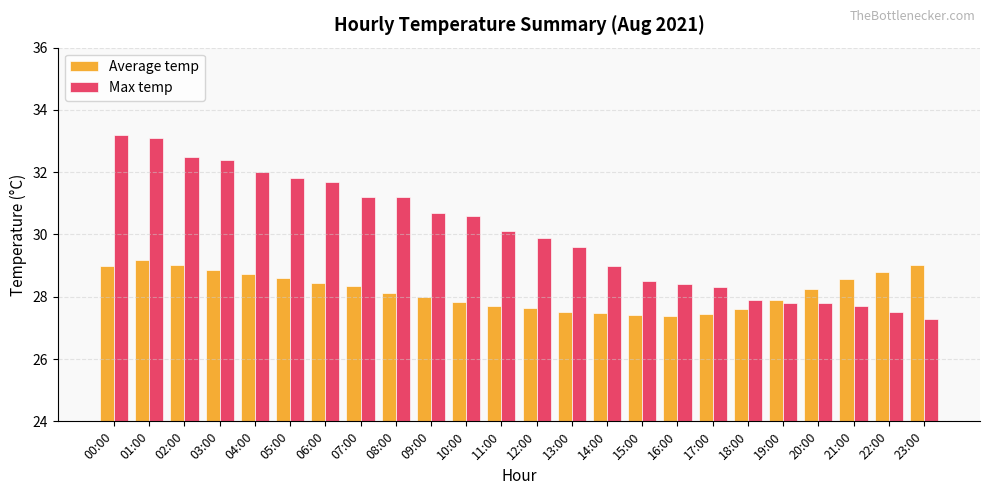

What is the value of the Average temp bar at the 22nd from the left?

28.6